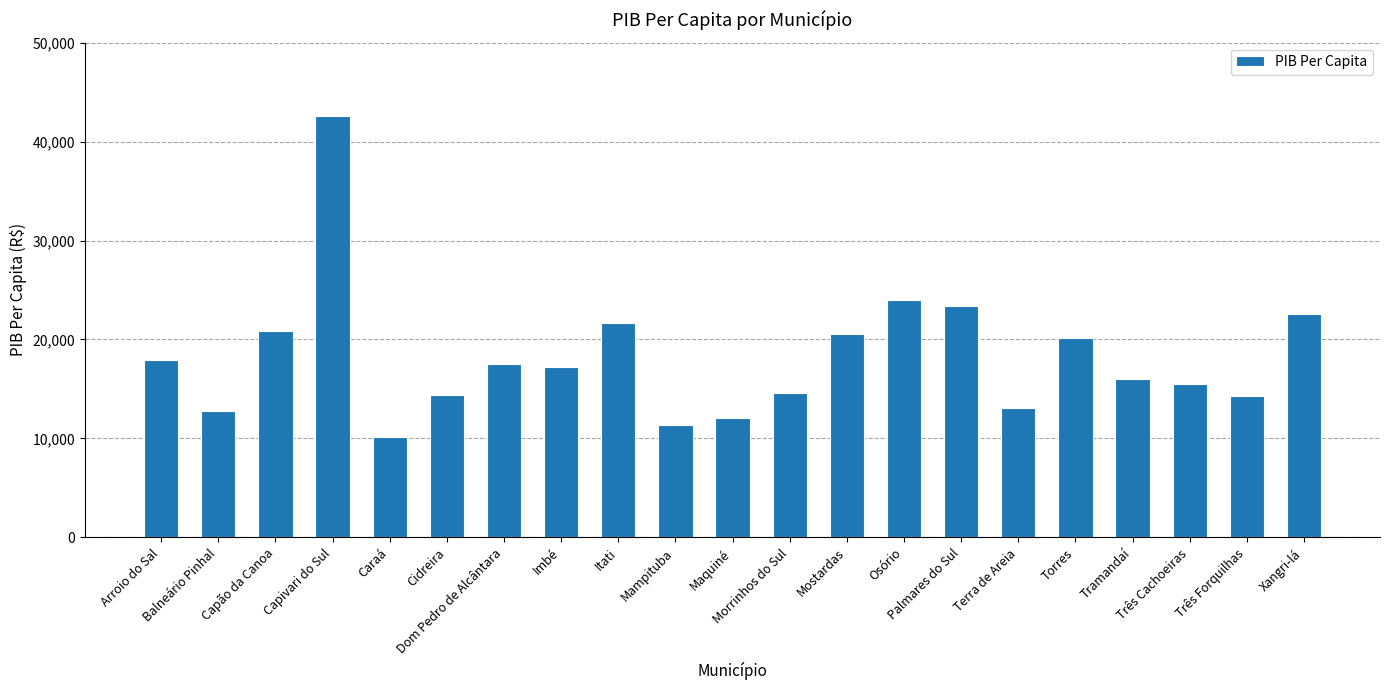

What is the greatest value displayed?

42613.6